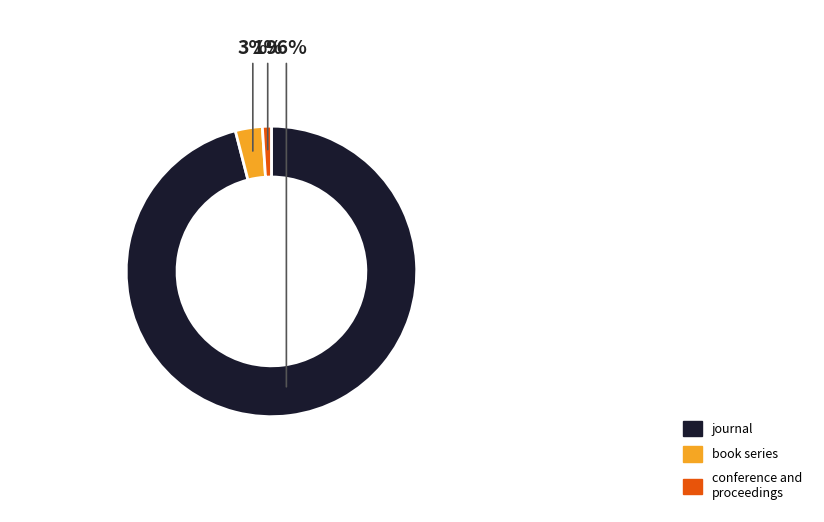

Rank the categories by value from lowest to highest.

conference and proceedings, book series, journal